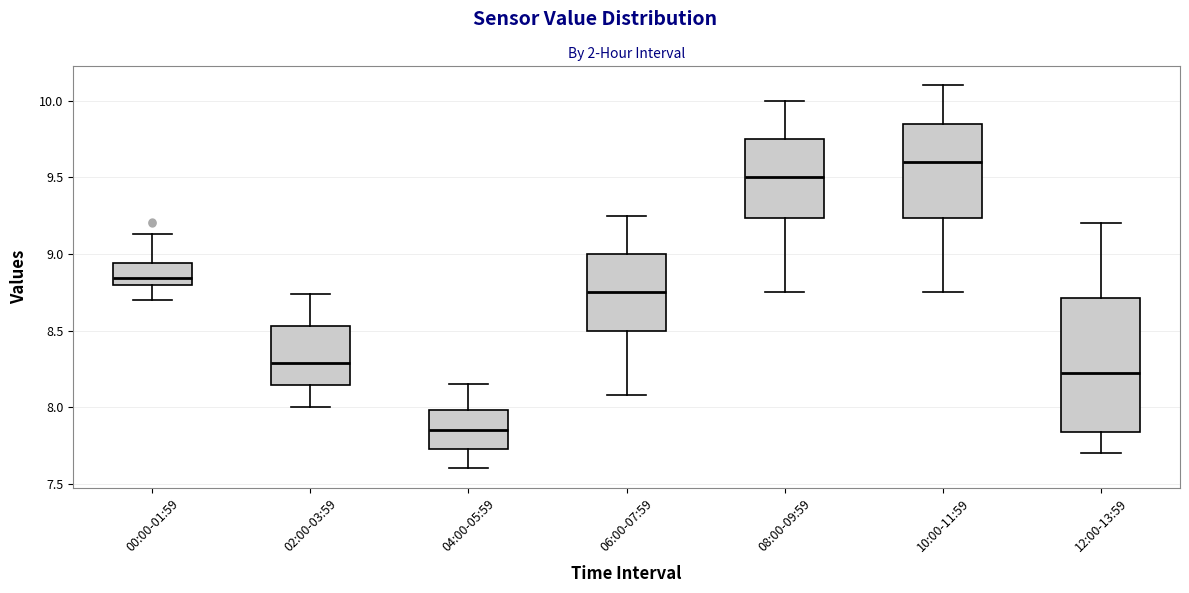

Reading left to right, read every box against the y-axis: the position of its median line, the range the box covers, and the ends of its whiskers. The values are not printed on the chart, so give them approximately, as read against the axis.

00:00-01:59: median 8.85, box 8.80 to 8.95, whiskers 8.70 to 9.15
02:00-03:59: median 8.30, box 8.15 to 8.55, whiskers 8.00 to 8.75
04:00-05:59: median 7.85, box 7.75 to 8.00, whiskers 7.60 to 8.15
06:00-07:59: median 8.75, box 8.50 to 9.00, whiskers 8.10 to 9.25
08:00-09:59: median 9.50, box 9.25 to 9.75, whiskers 8.75 to 10.00
10:00-11:59: median 9.60, box 9.25 to 9.85, whiskers 8.75 to 10.10
12:00-13:59: median 8.25, box 7.85 to 8.70, whiskers 7.70 to 9.20